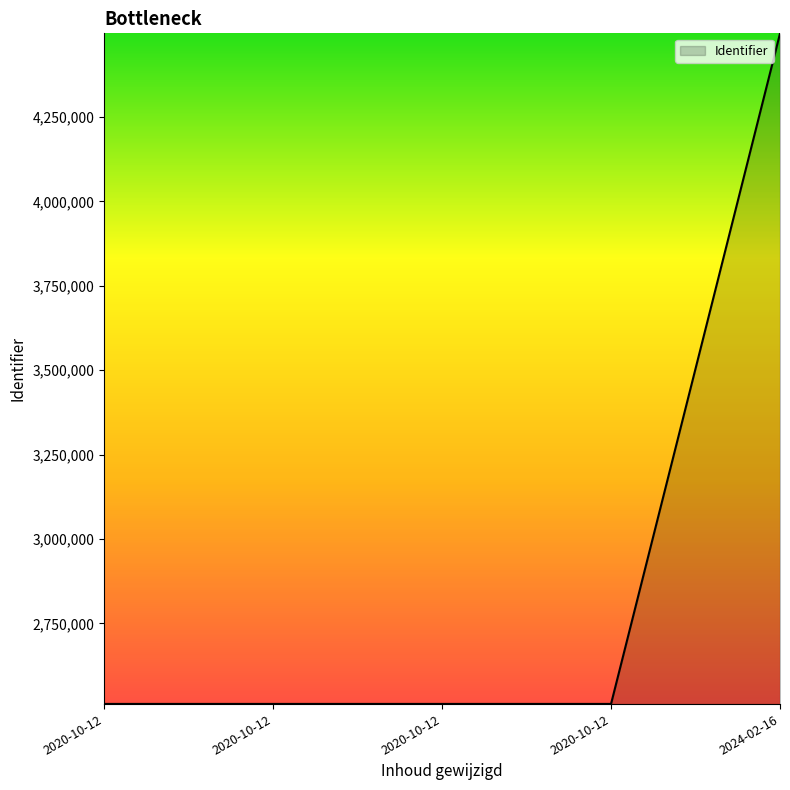

How many lines are shown in the chart?

1